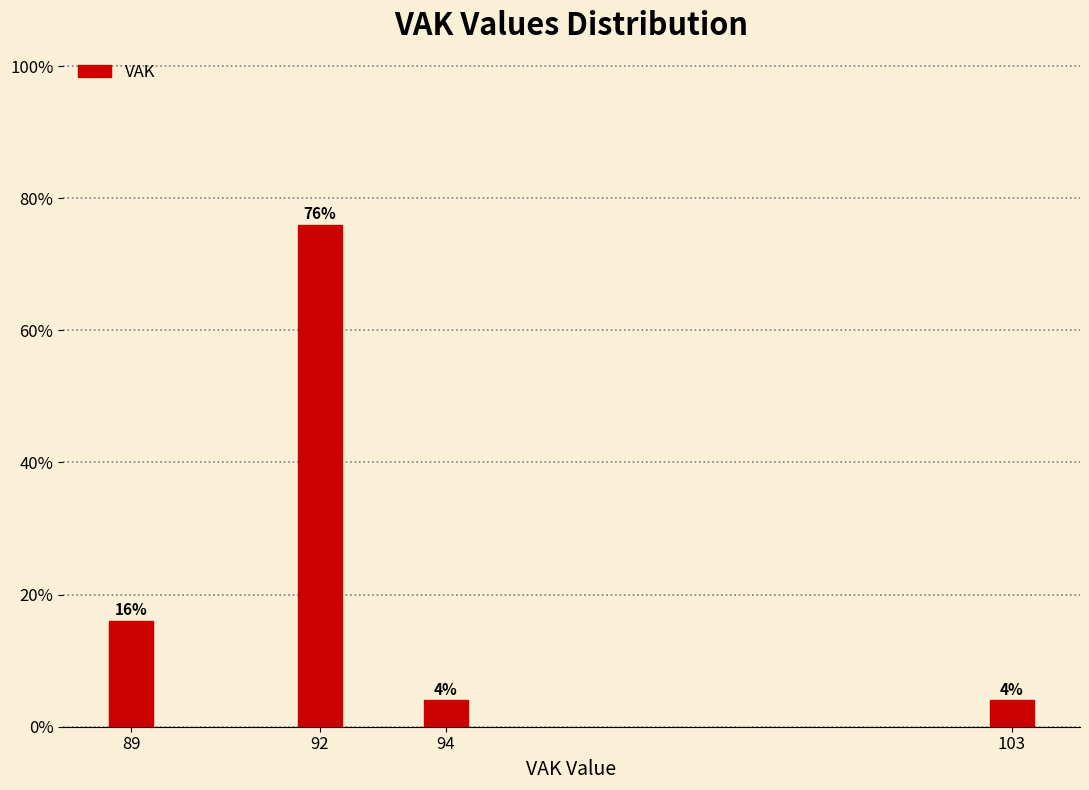

Reading right to left, list all the values displayed in this chart.

103=4	94=4	92=76	89=16